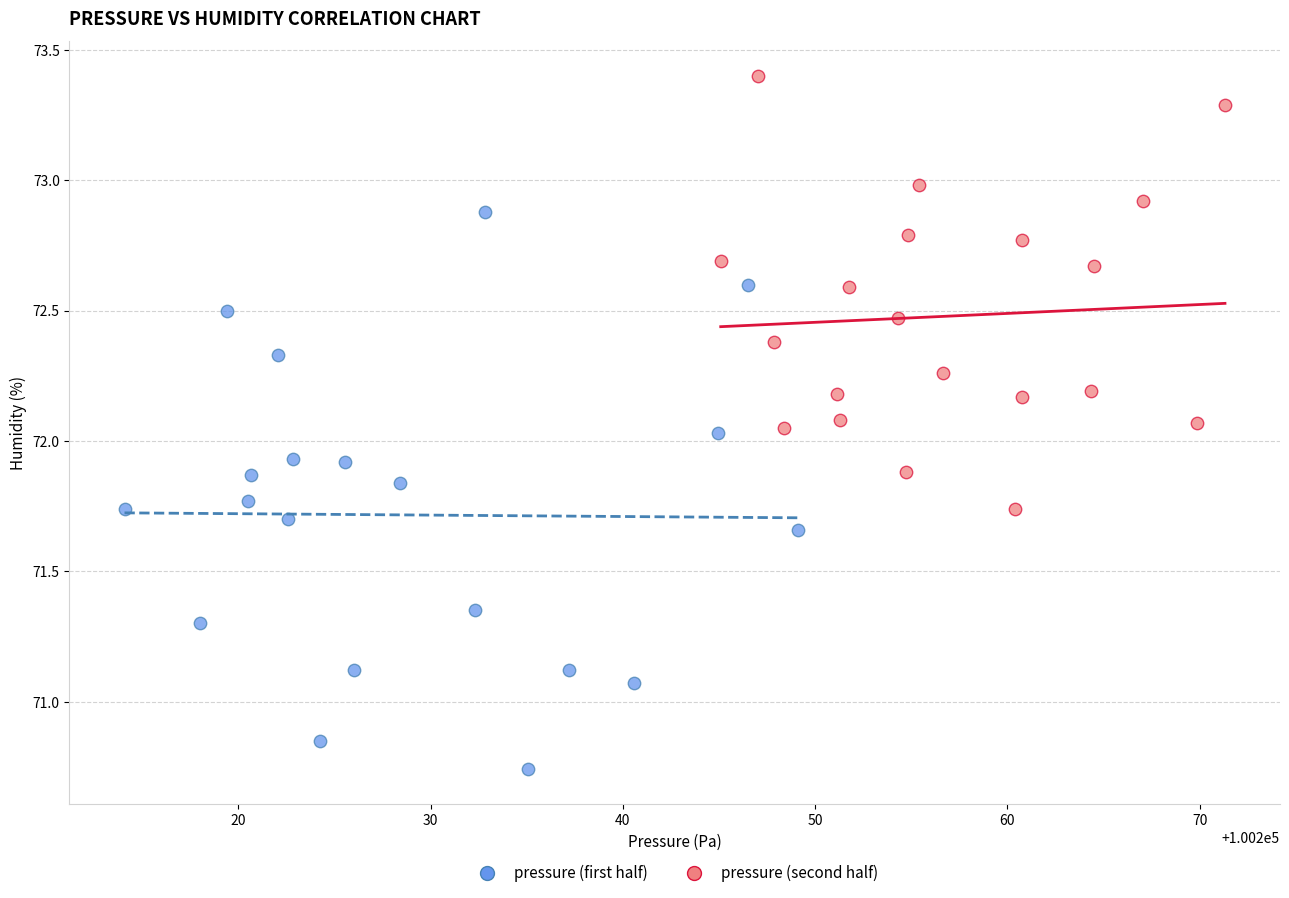

Which series contains the highest Y value?

pressure (second half)